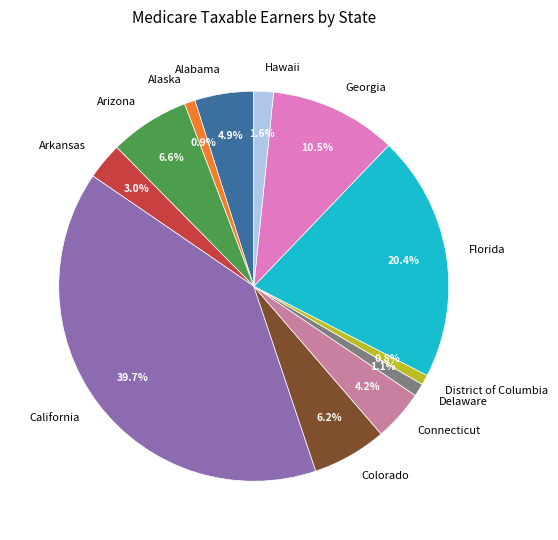

Is Alaska the majority of the pie?

No